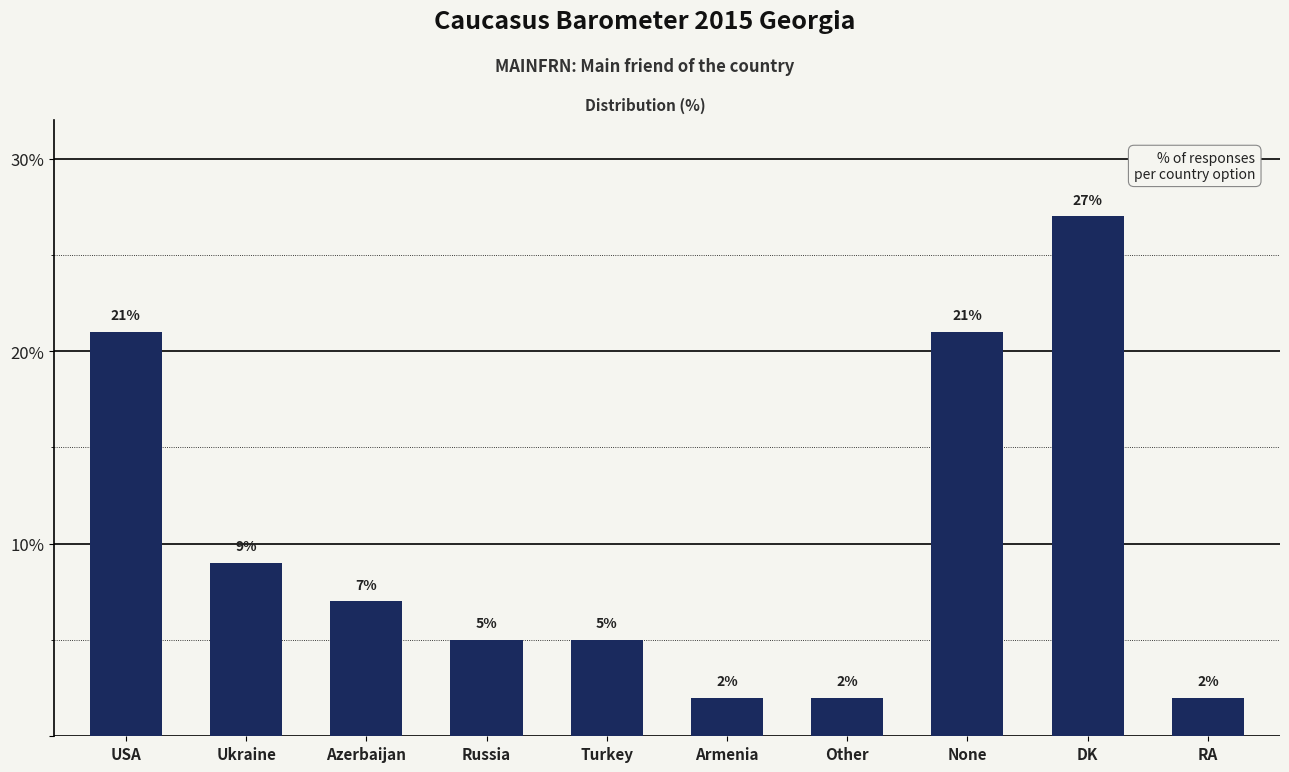

Which category has the highest value across all series?

DK